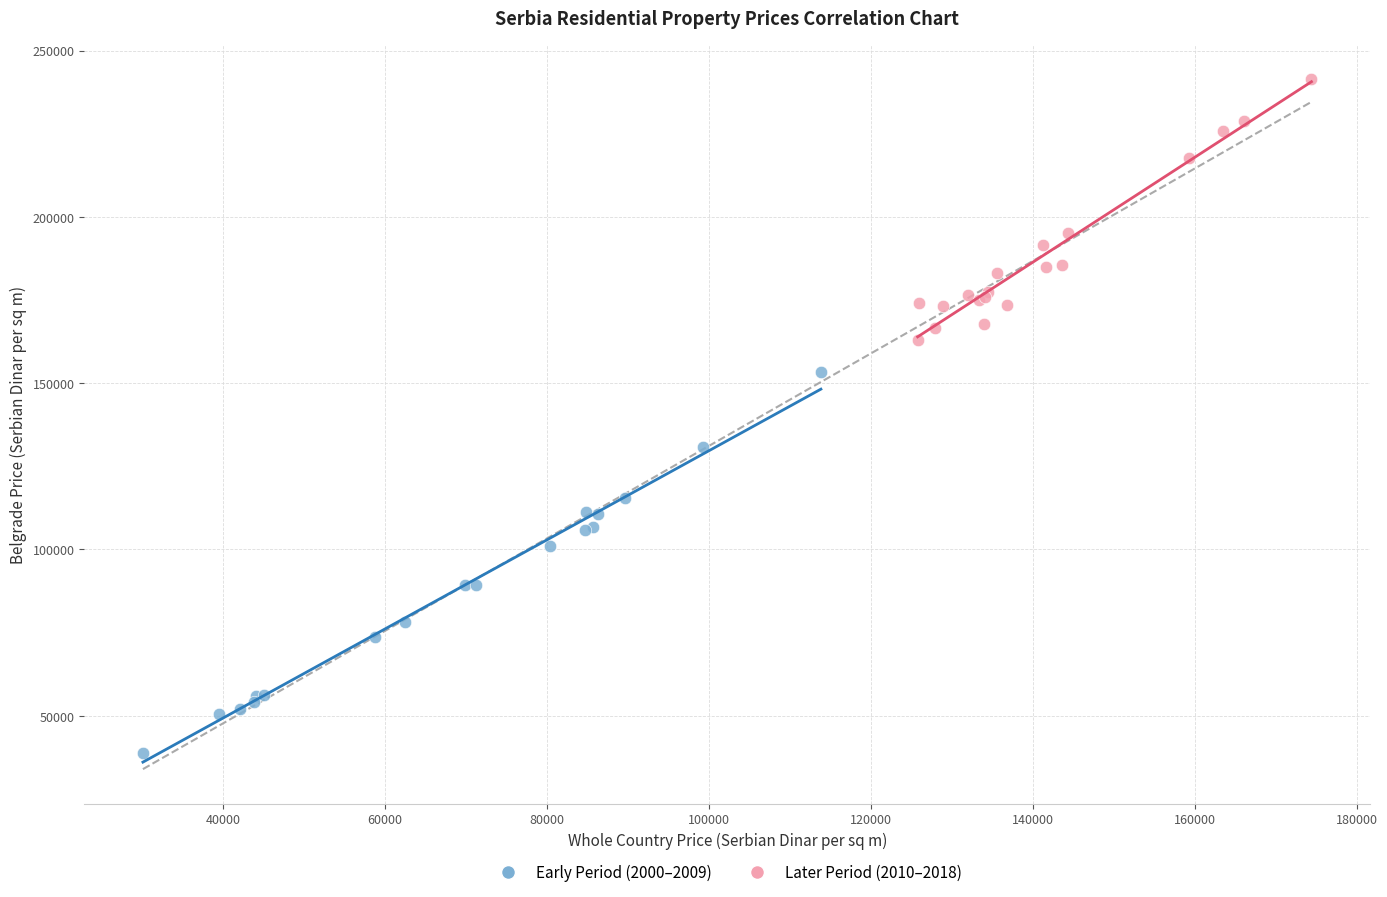

Which series reaches the maximum Y coordinate?

Later Period (2010–2018)